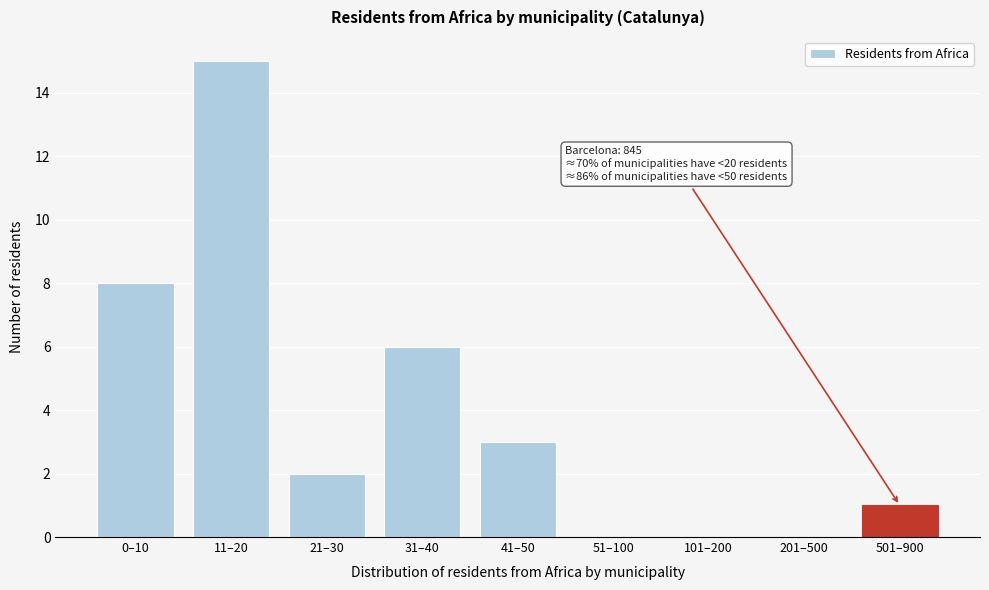

Reading right to left, transcribe all the data shown in this chart.

501–900=1	201–500=0	101–200=0	51–100=0	41–50=3	31–40=6	21–30=2	11–20=15	0–10=8